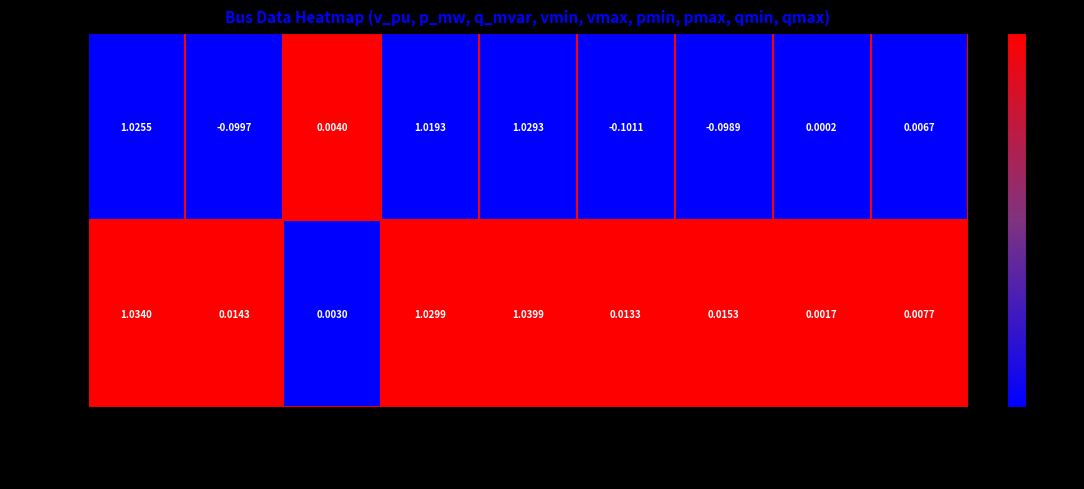

How many distinct data groups are displayed?

2